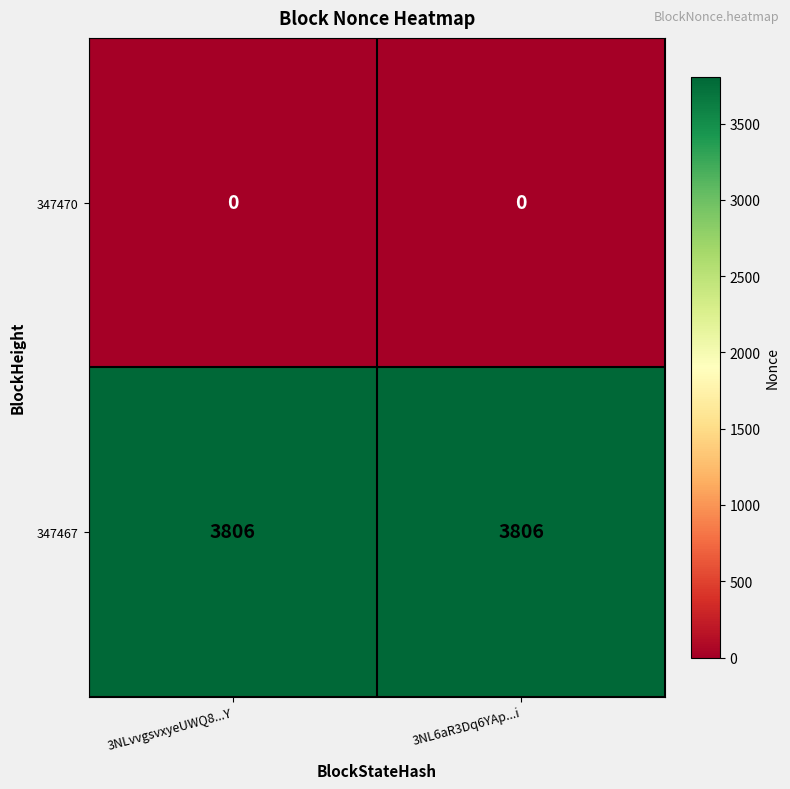

What is the greatest value displayed?

3806